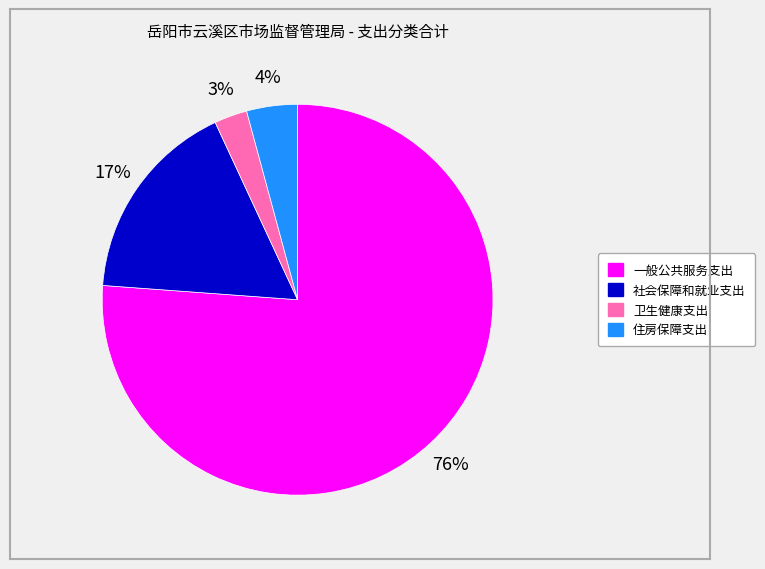

Combined, do 社会保障和就业支出 and 住房保障支出 account for over 50%?

No